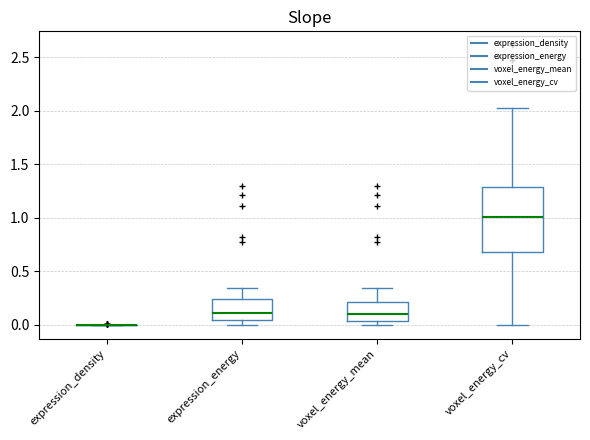

Comparing the boxes themselves (not the whiskers), which one is the tallest?

voxel_energy_cv